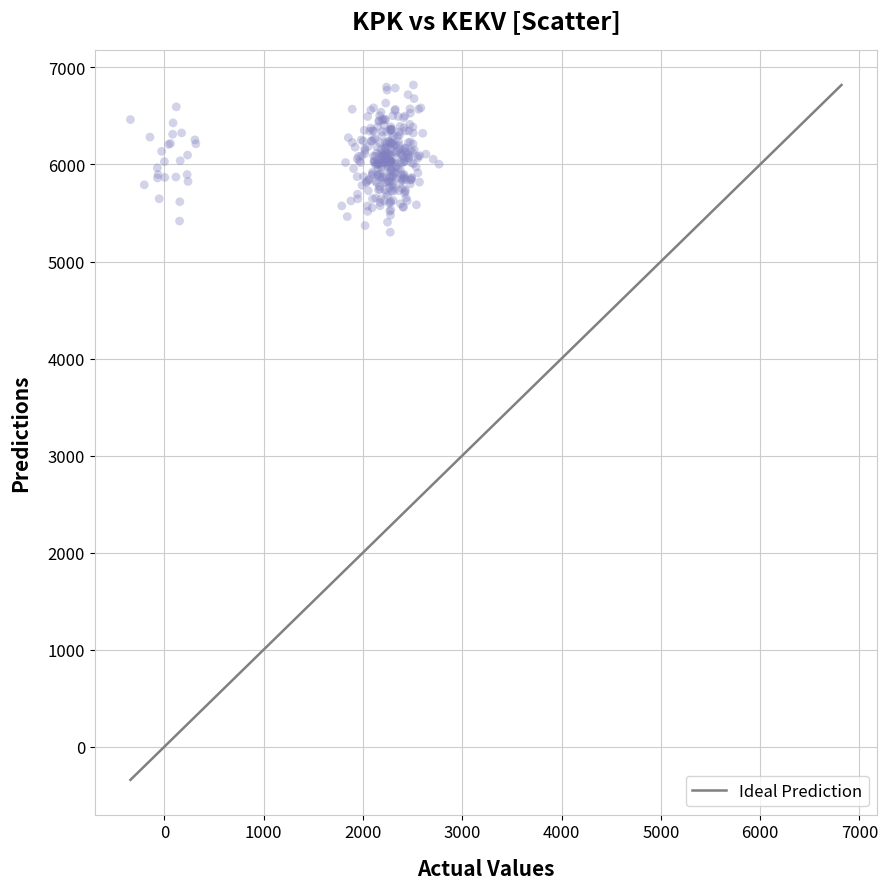

What is the range of X values (max minus min)?

3108.5